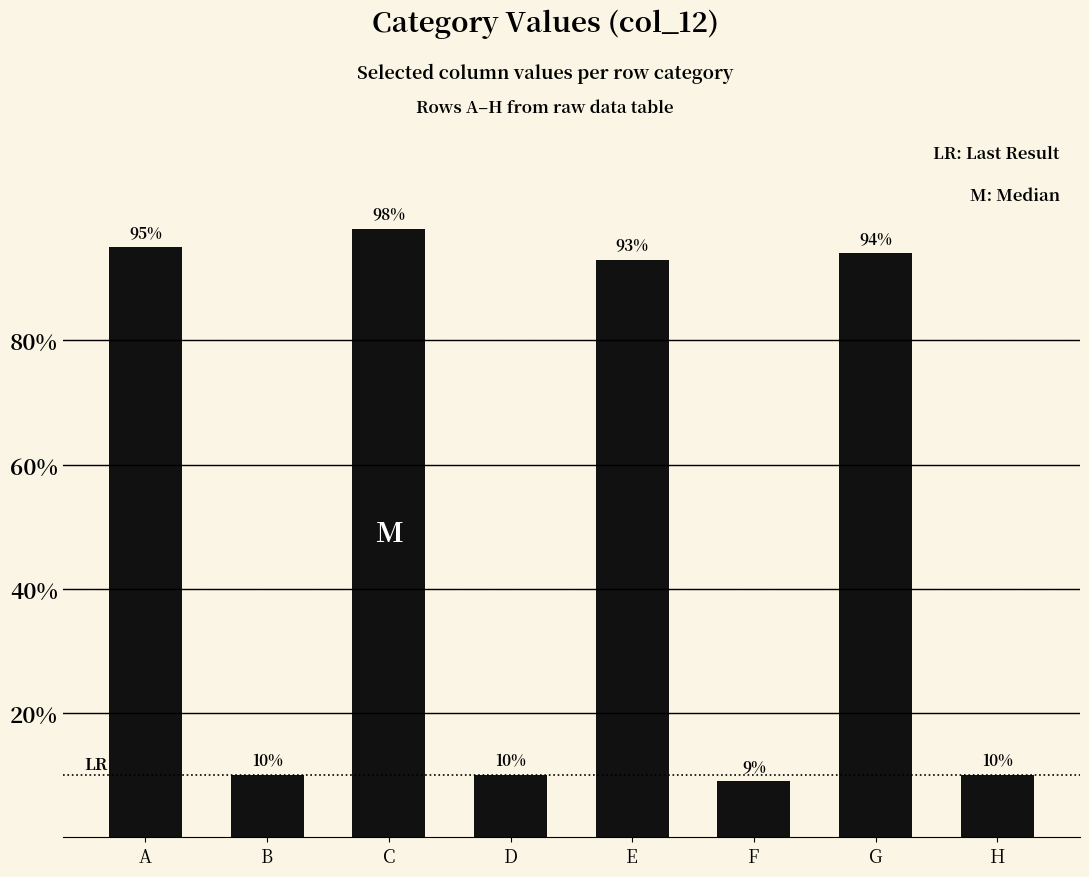

Which label corresponds to the largest value in the chart?

C